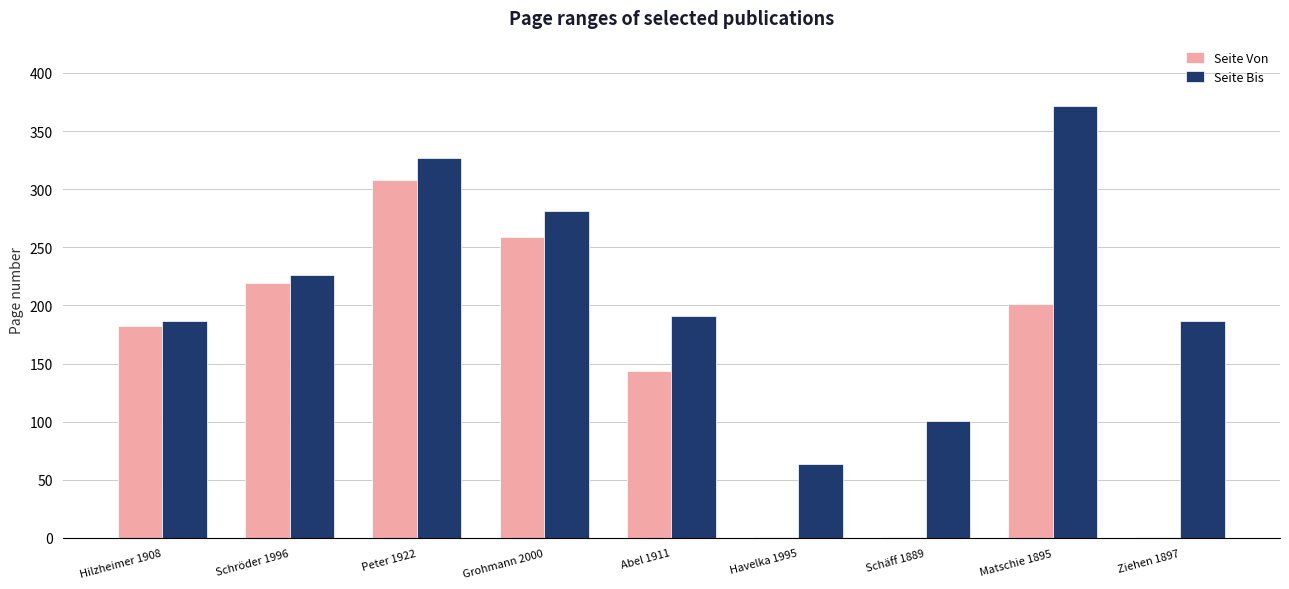

What is the maximum value for Seite Von?

308